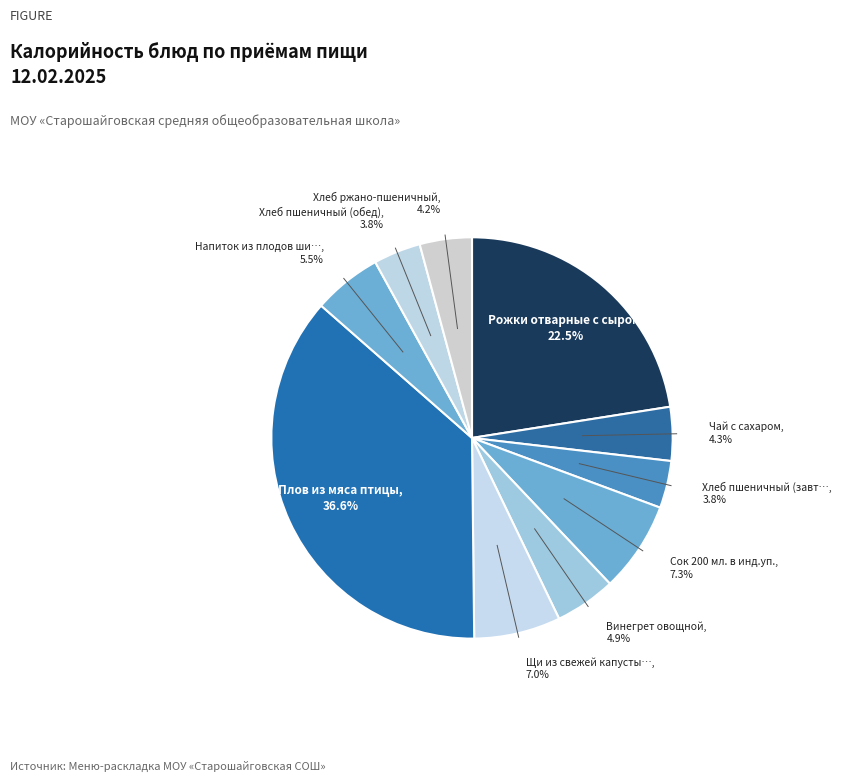

How many slices are in this pie chart?

10